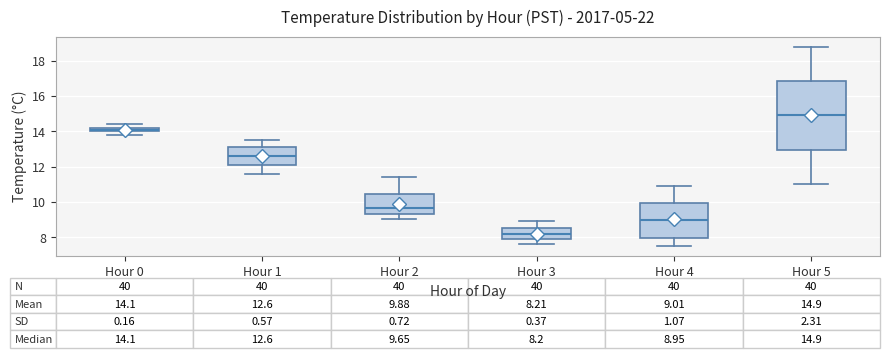

Which box's median line is the highest?

Hour 5